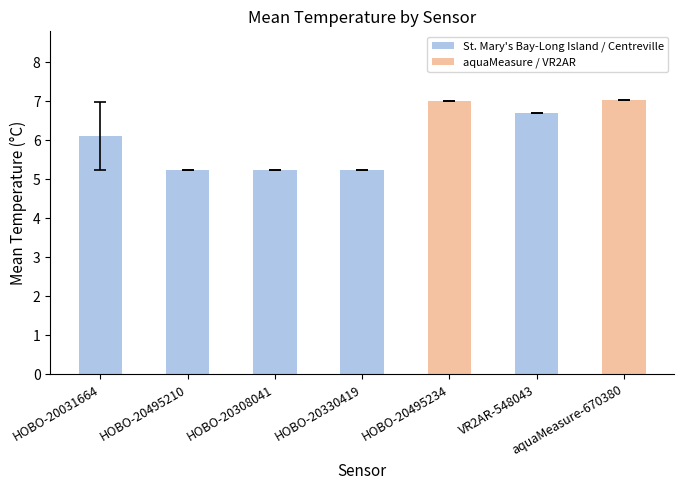

At which label is the value closest to 6?

HOBO-20031664